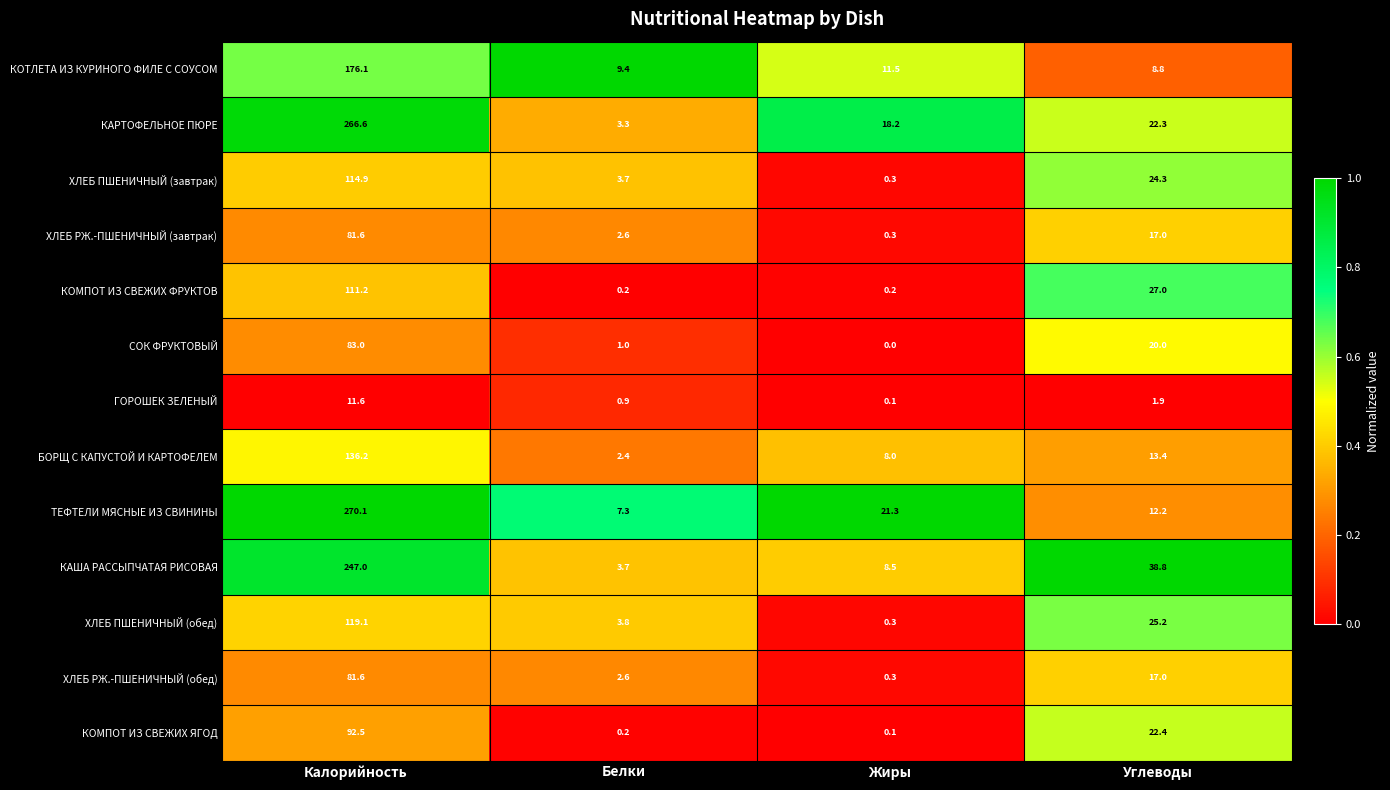

Count the number of data series in this chart.

13